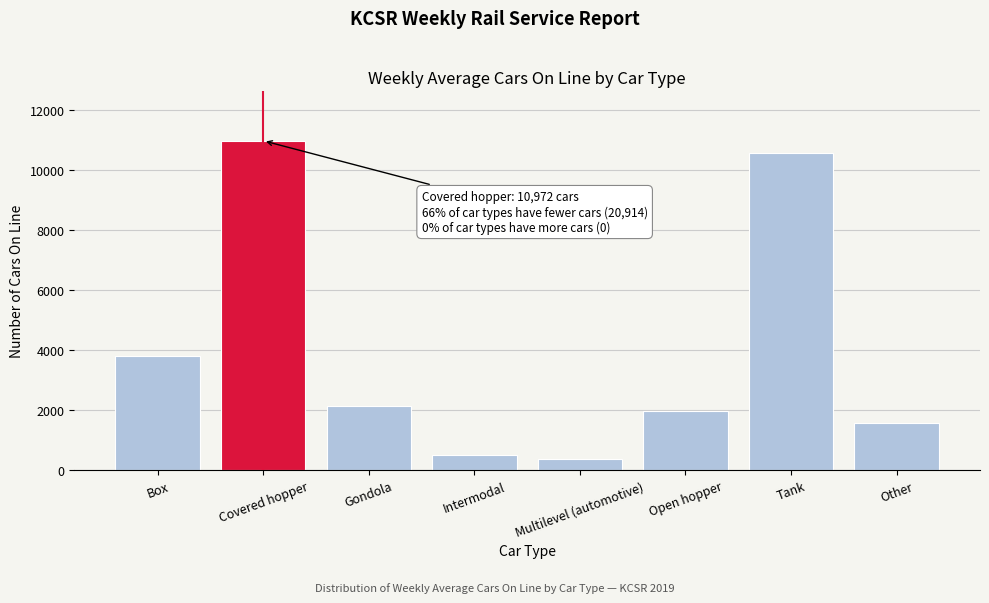

Reading left to right, list all the values displayed in this chart.

3788	10972	2124	500	382	1979	10565	1576